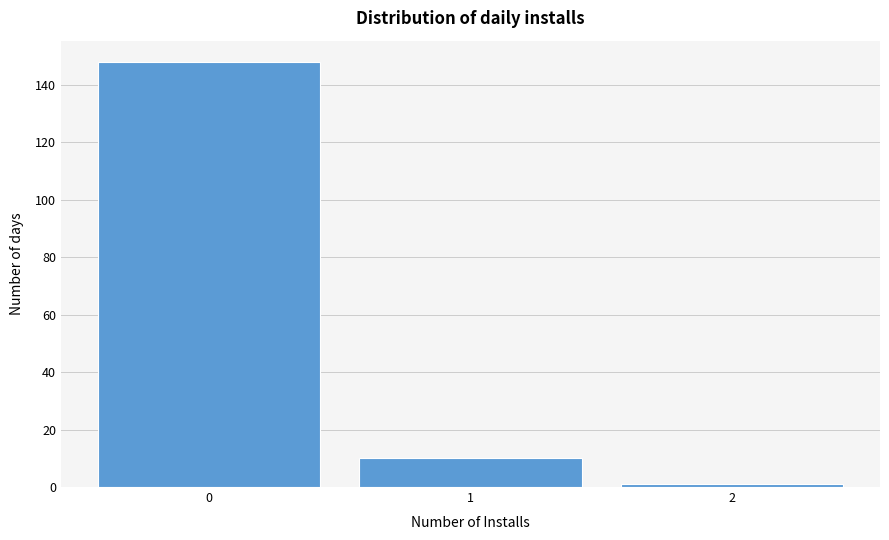

Reading left to right, list every bar in this chart as the range it spans on the x-axis followed by its height. The values are not printed on the chart, so give them approximately, as read against the axis.

-0.5 to 0.5: 148
0.5 to 1.5: 10
1.5 to 2.5: under 2